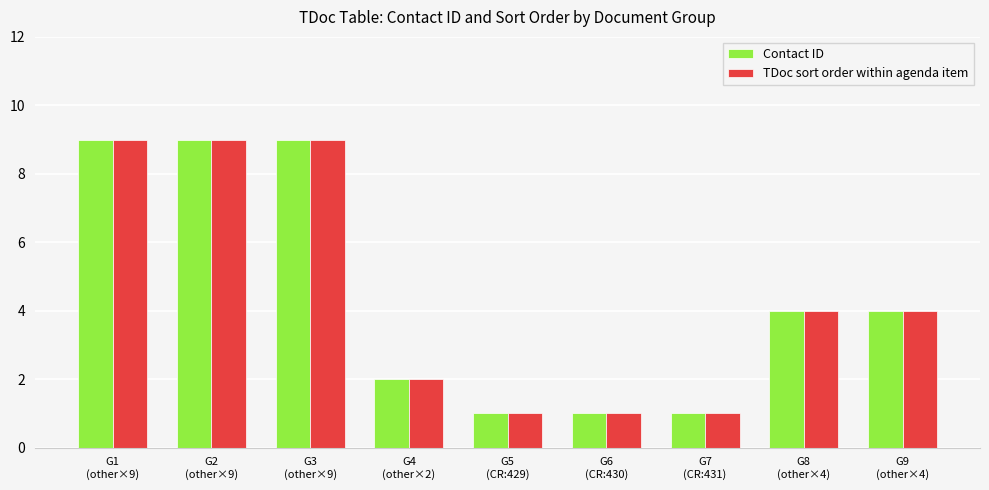

How many categories are shown in the chart?

9